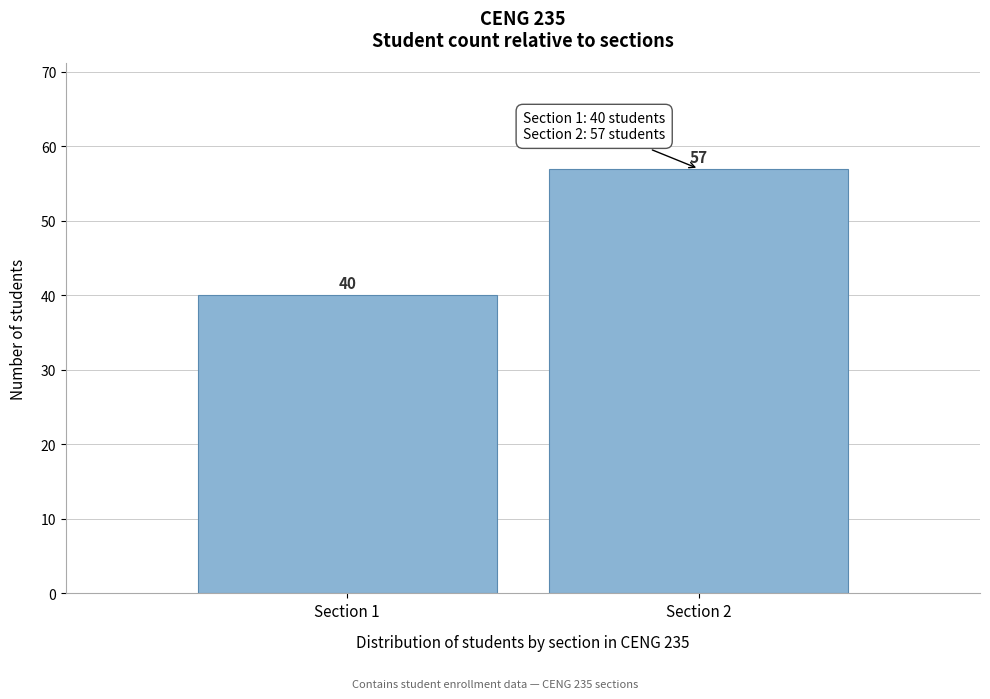

Reading left to right, what are all the values shown in this chart?

40	57